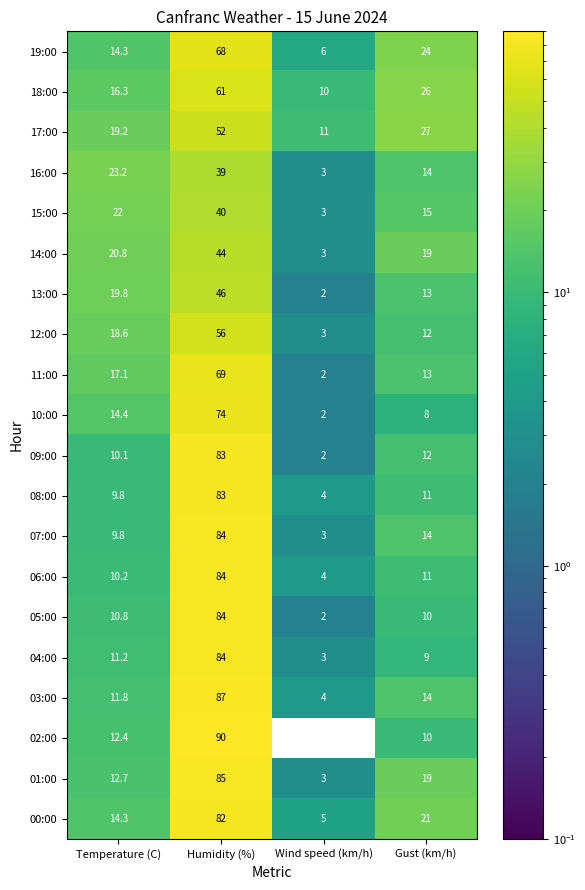

What is the difference between the highest and lowest values at Wind speed (km/h)?

11.0